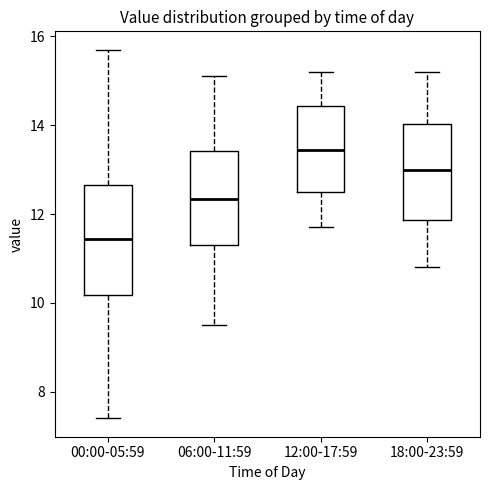

Reading left to right, transcribe this box plot: for each box, give where its median line is, the range the box spans, and where its two whiskers end, as read against the y-axis. The values are not printed on the chart, so give them approximately, as read against the axis.

00:00-05:59: median 11.4, box 10.2 to 12.6, whiskers 7.4 to 15.8
06:00-11:59: median 12.4, box 11.4 to 13.4, whiskers 9.6 to 15.2
12:00-17:59: median 13.4, box 12.6 to 14.4, whiskers 11.8 to 15.2
18:00-23:59: median 13.0, box 11.8 to 14.0, whiskers 10.8 to 15.2